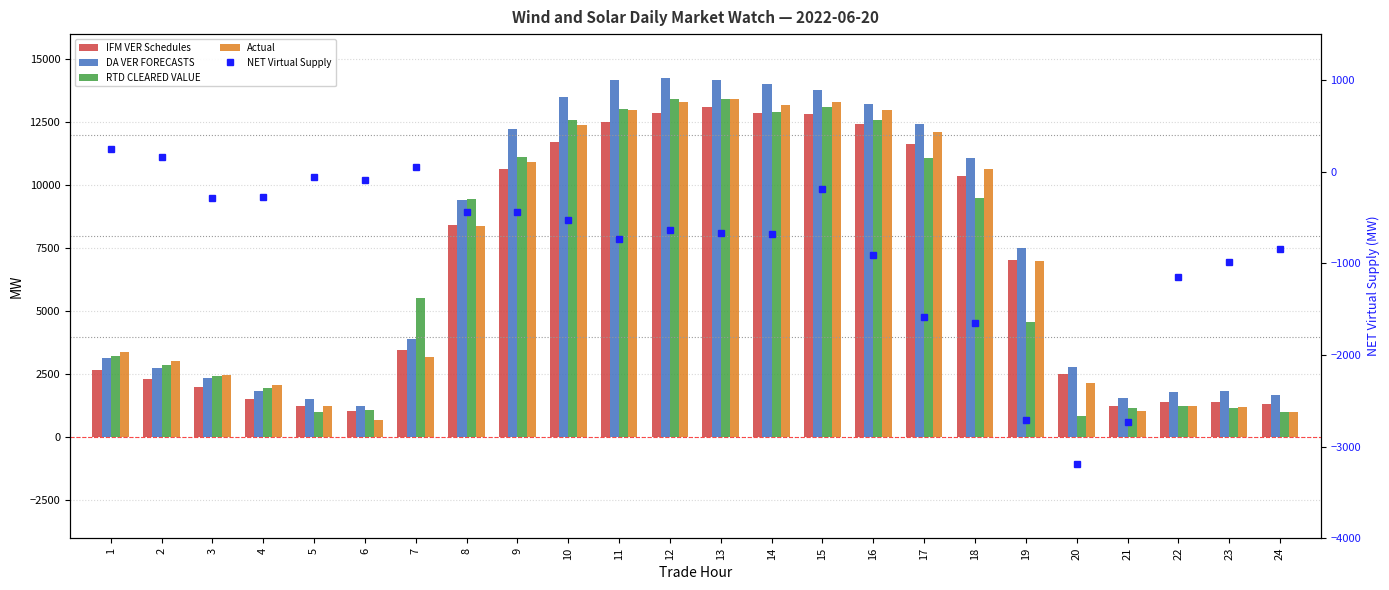

True or false: IFM VER Schedules has a value of 4213.6 at 20.

False